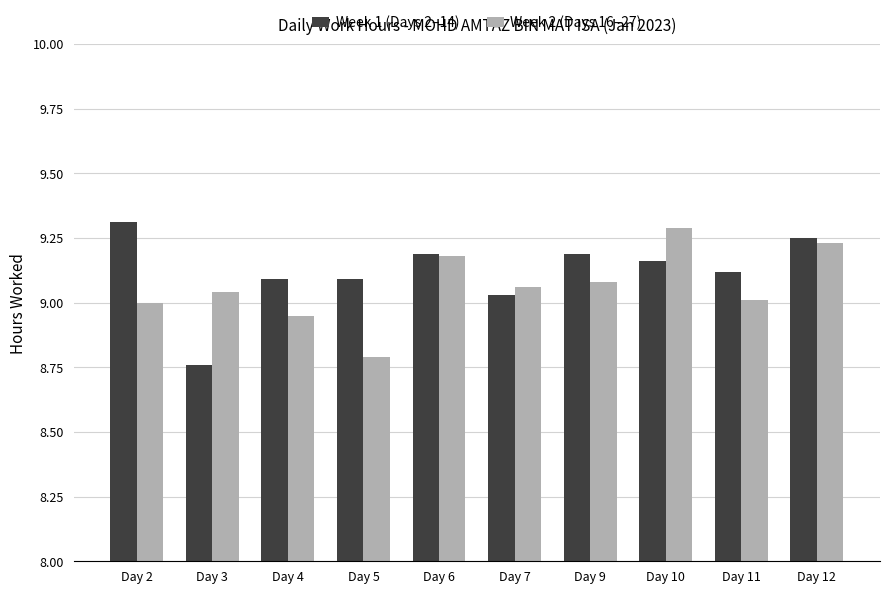

How many bars are there in each group?

2